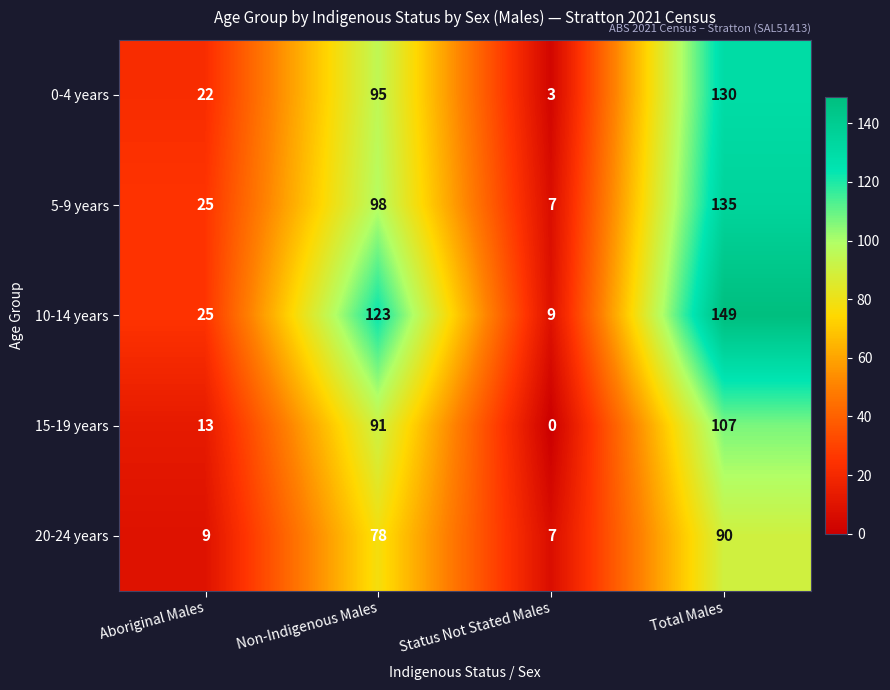

Which series has the widest spread of values?

10-14 years